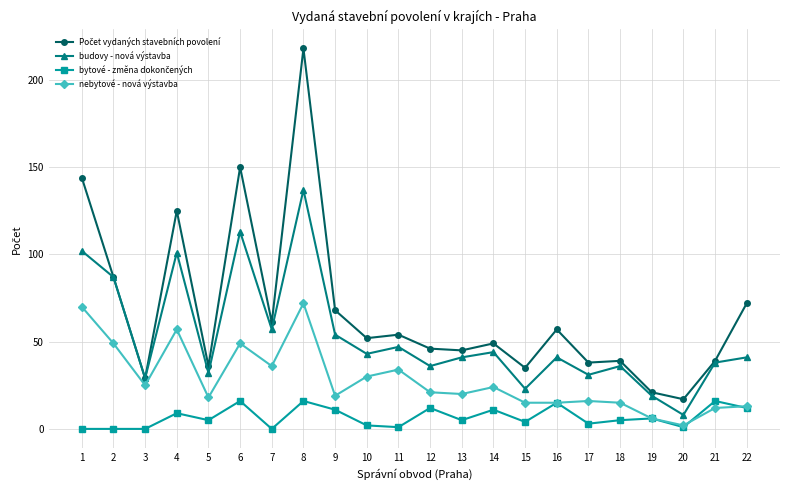

Does the chart have visible grid lines?

Yes